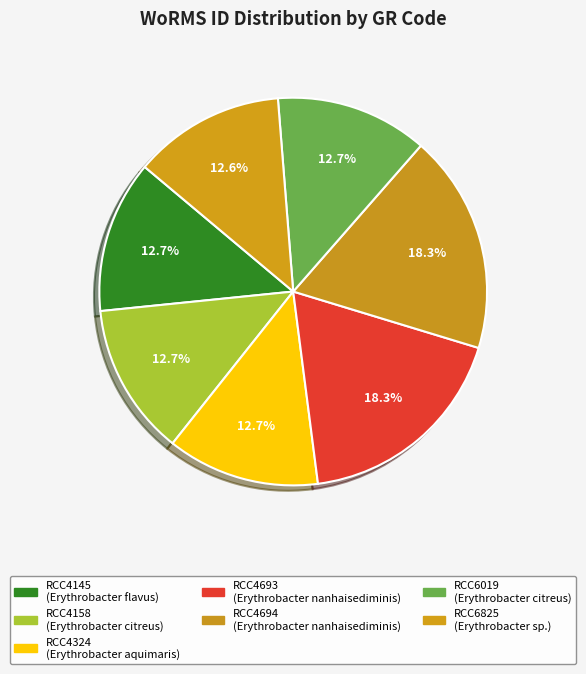

Does RCC4324 account for over 50% of the chart?

No